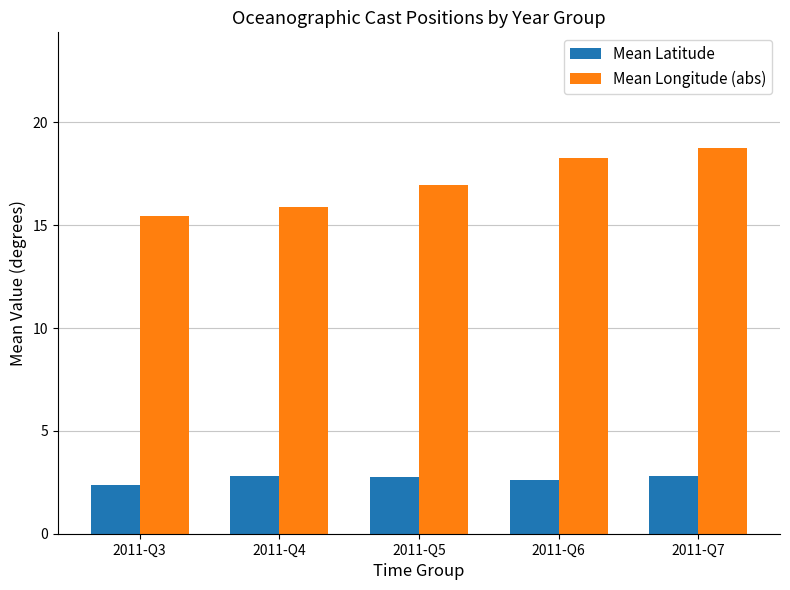

Which series has the widest spread of values?

Mean Longitude (abs)